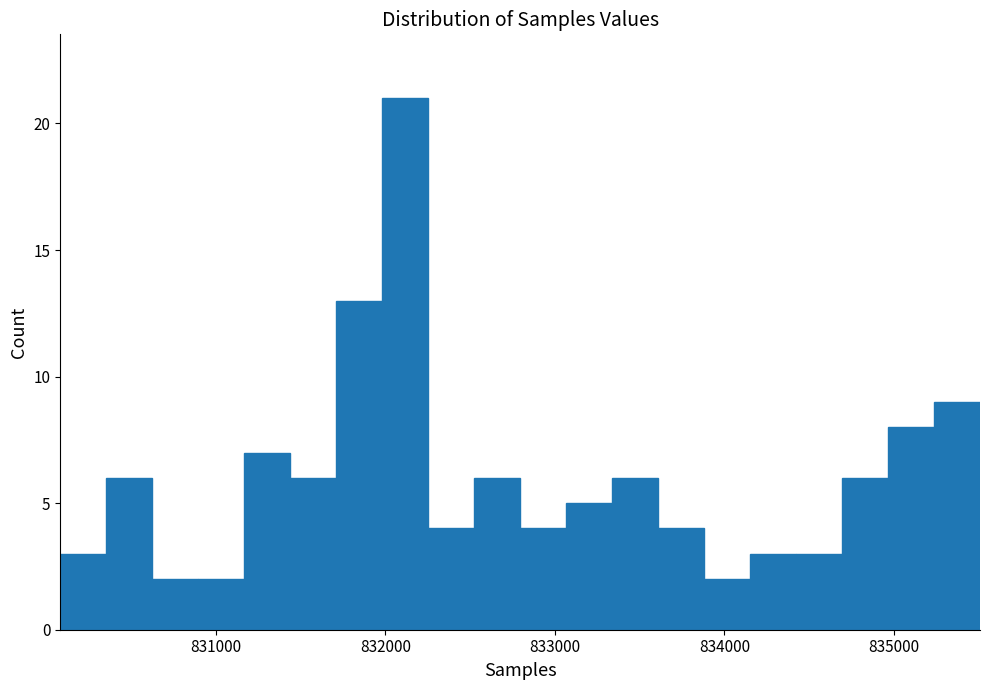

Read against the x-axis, roughly where is the centre of the tallest bar?

832100